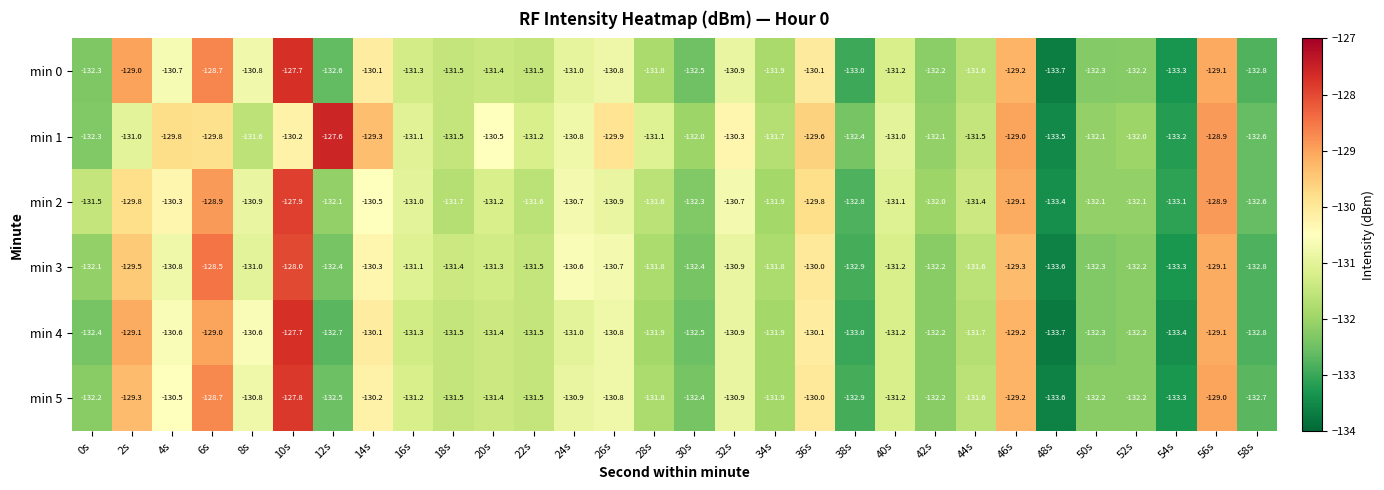

What is the difference between the maximum and minimum values in the min 1 series?

5.9